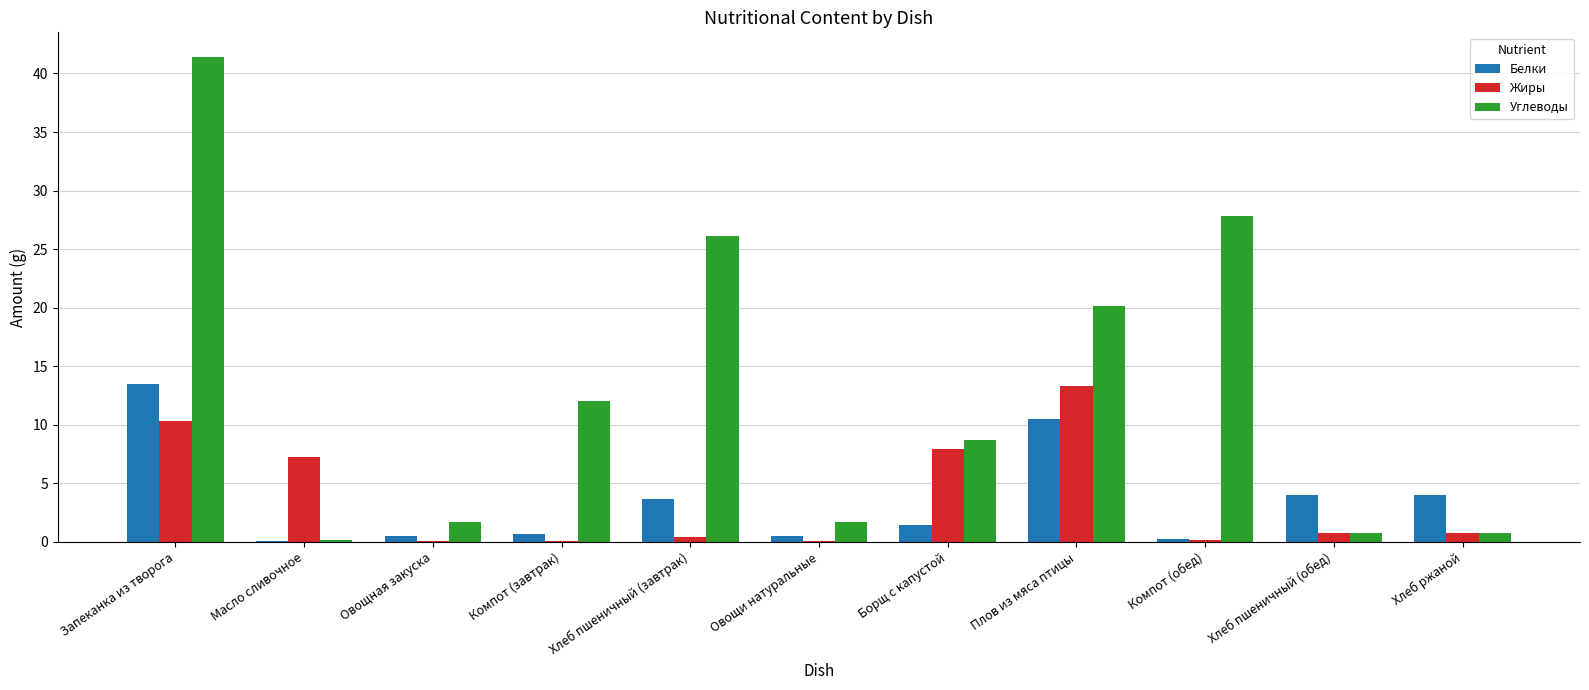

True or false: Углеводы has a value of 19.8 at Запеканка из творога.

False